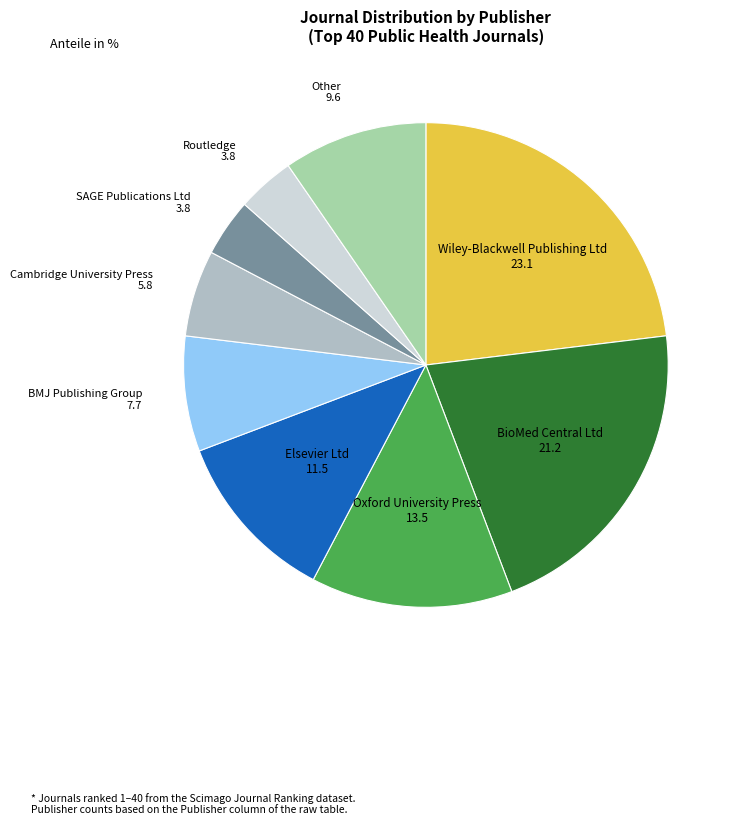

Which category has the biggest portion of the pie?

Wiley-Blackwell Publishing Ltd